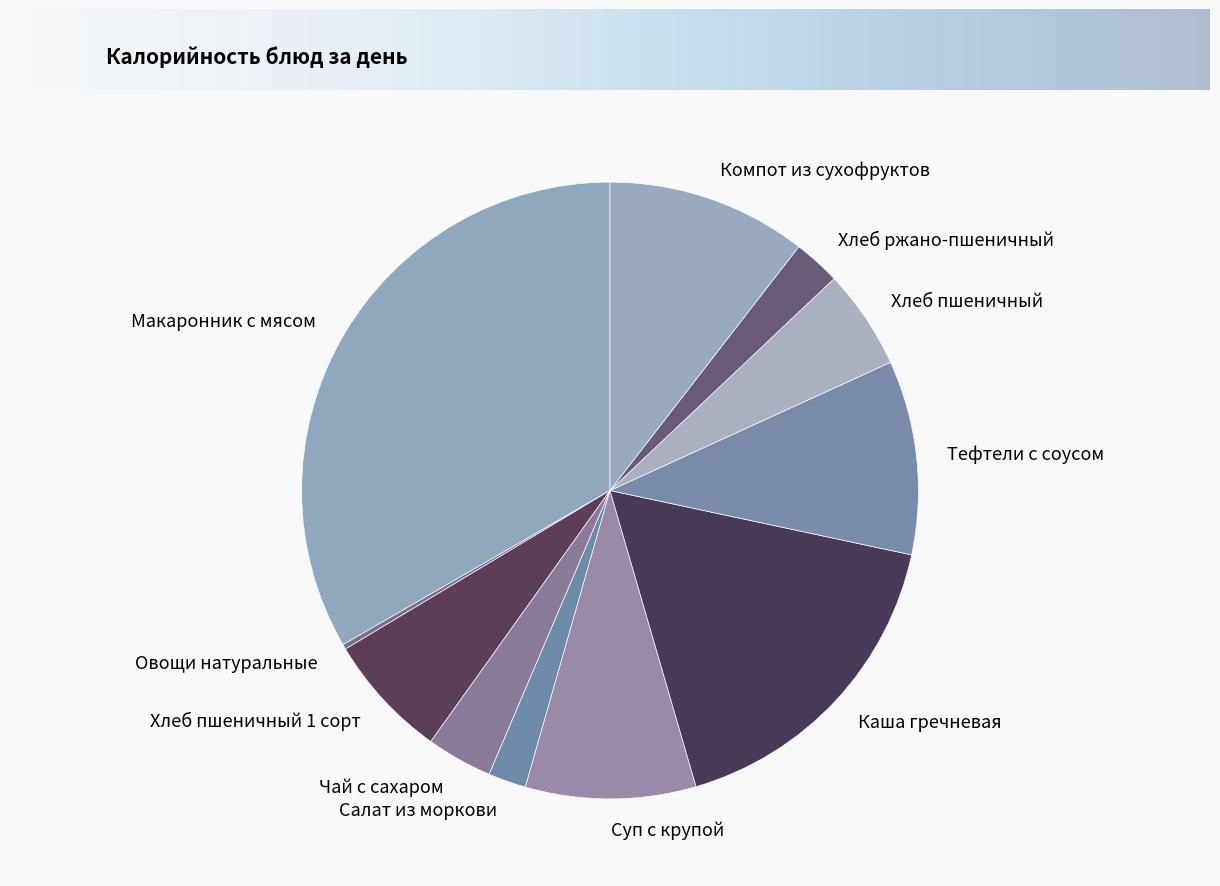

Does any single category account for the majority?

No